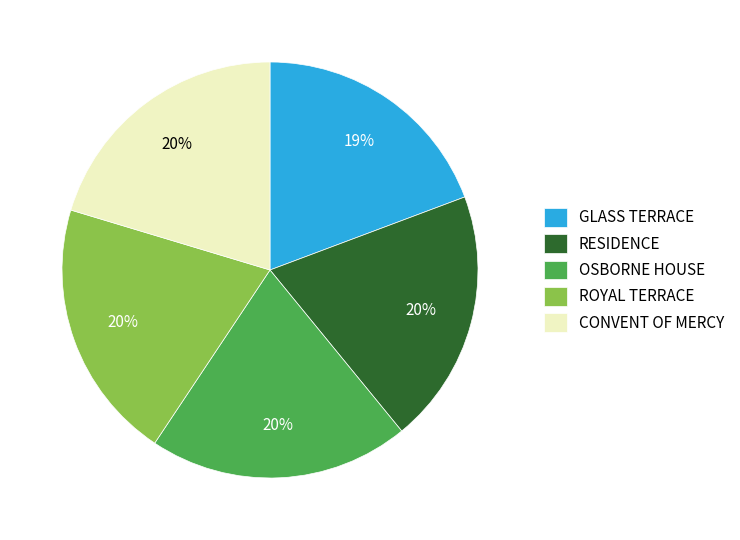

How many slices are in this pie chart?

5